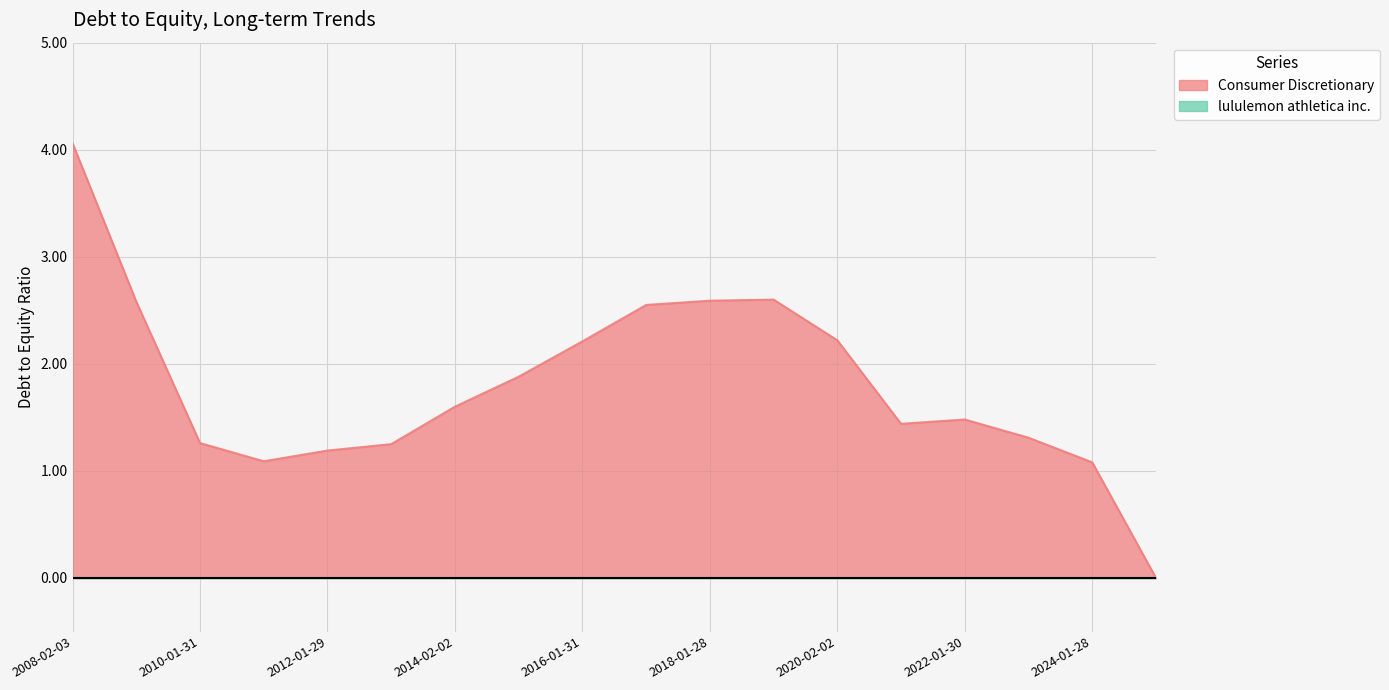

What is the sum of all values?

32.4